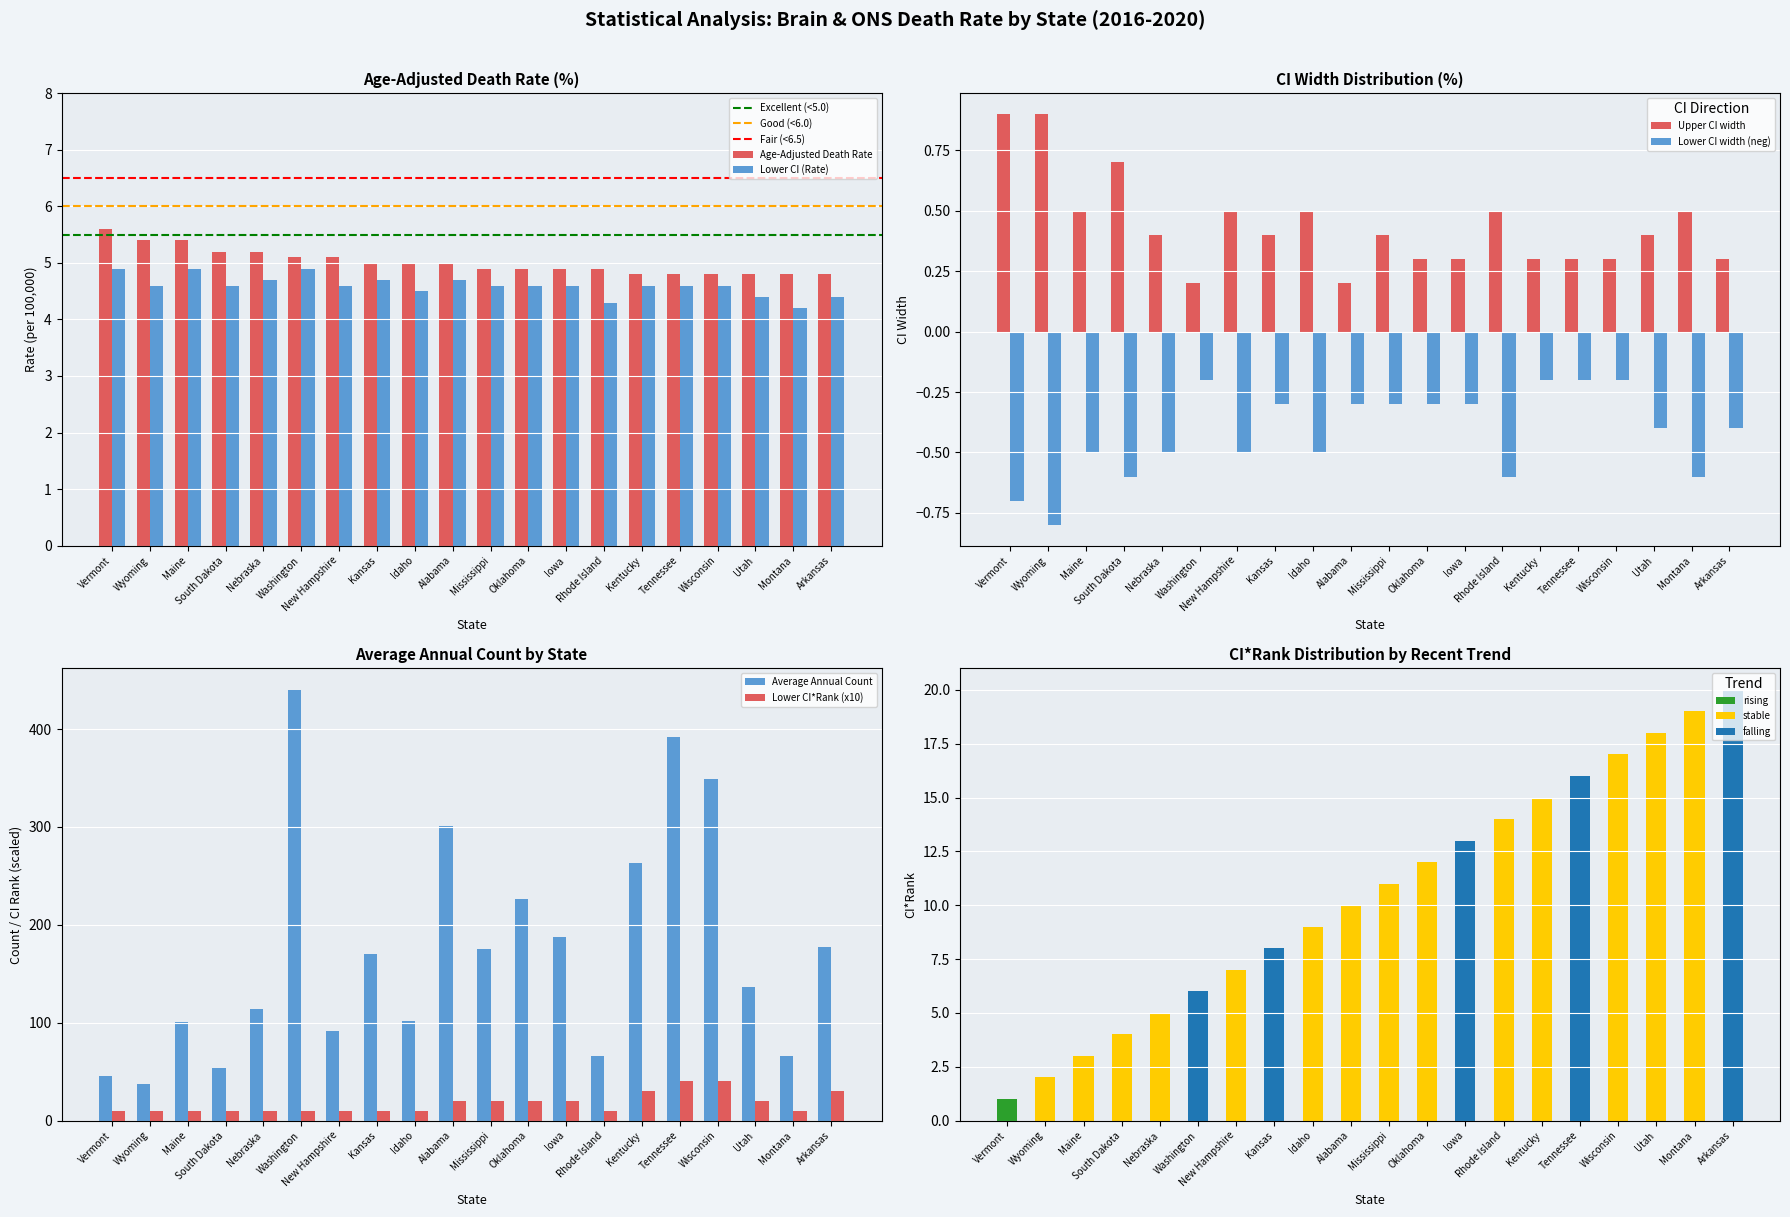

Count the number of categories in the chart.

20